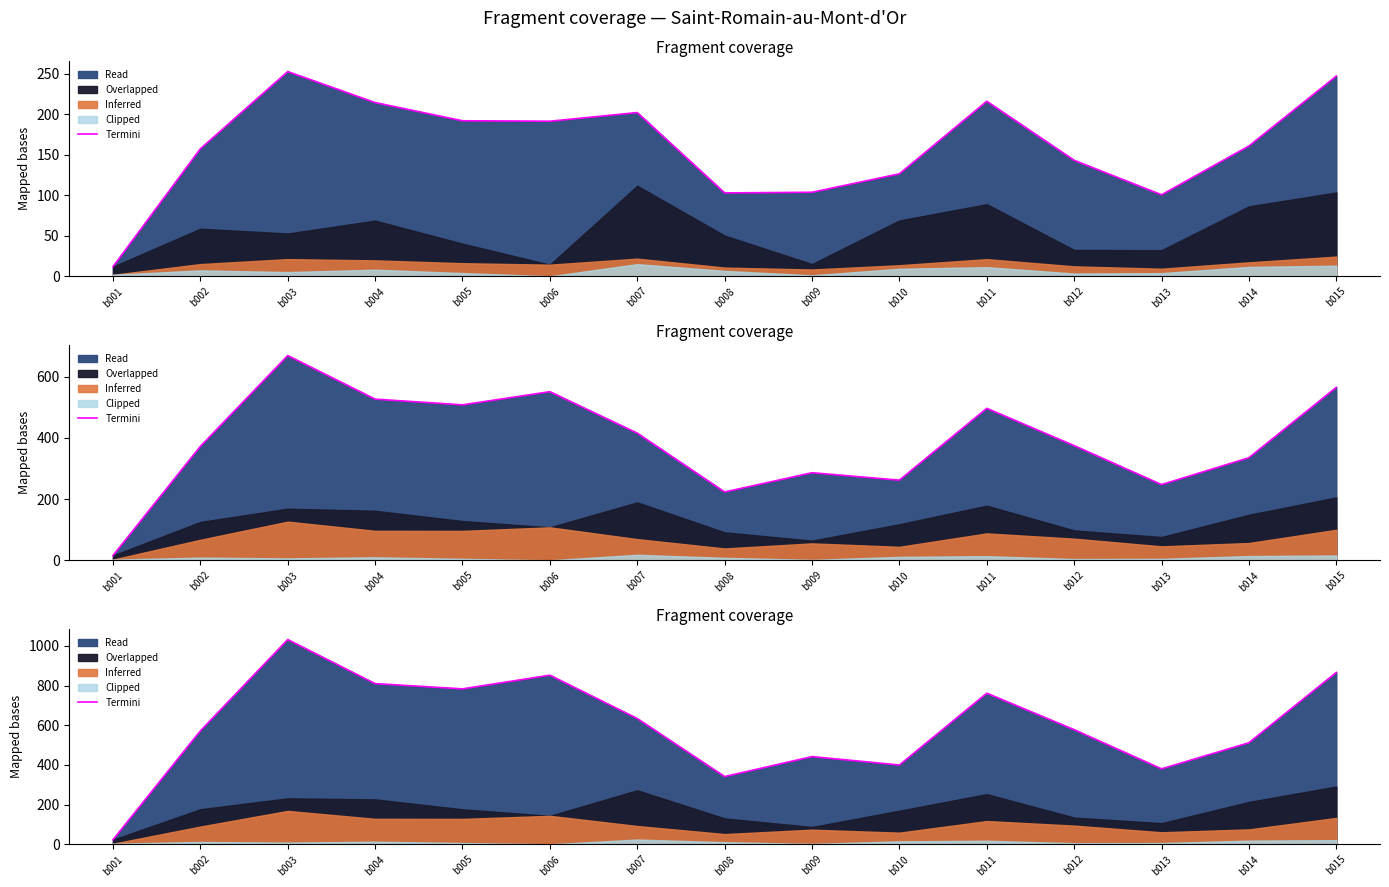

Where is the data nearest to the value 527?

b014